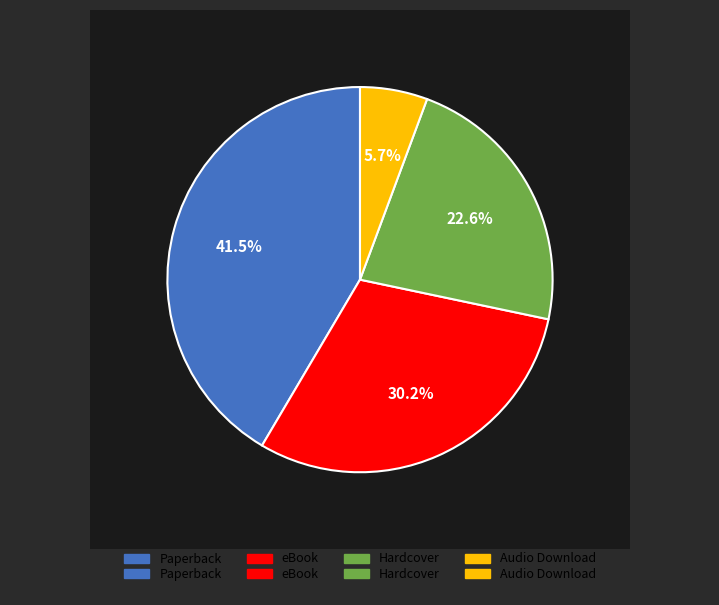

Which slice is the smallest?

Audio Download